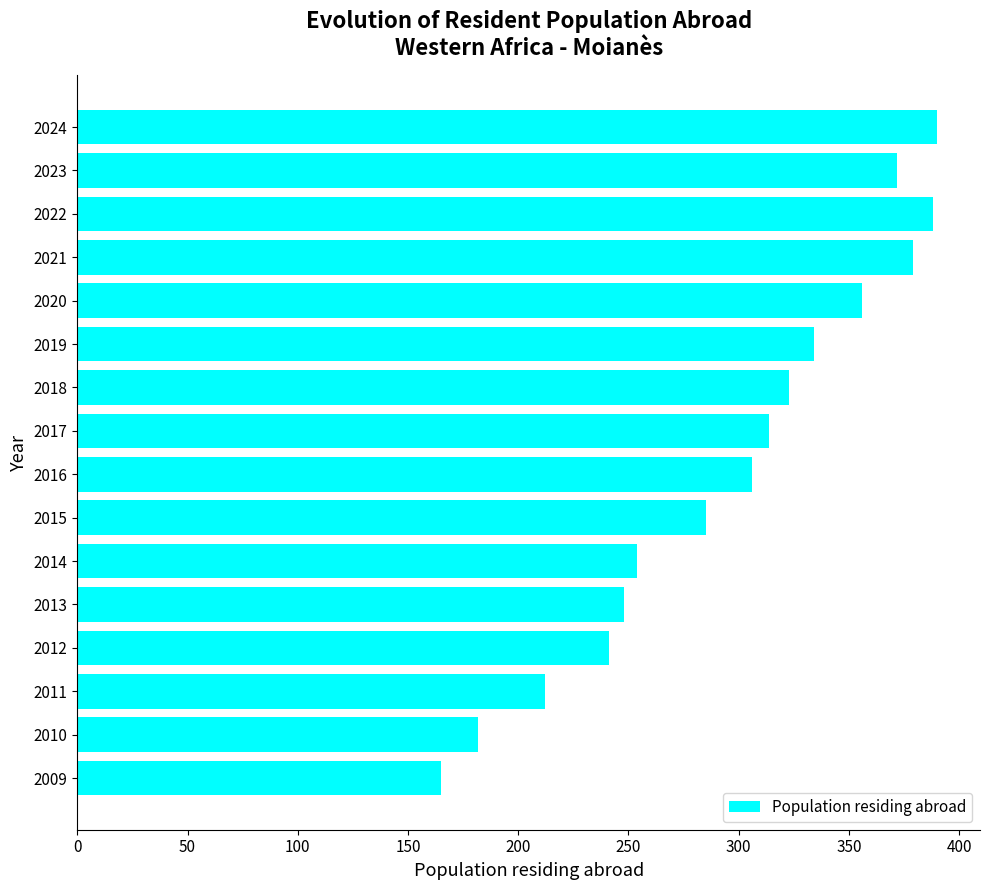

How many categories are shown in the chart?

16